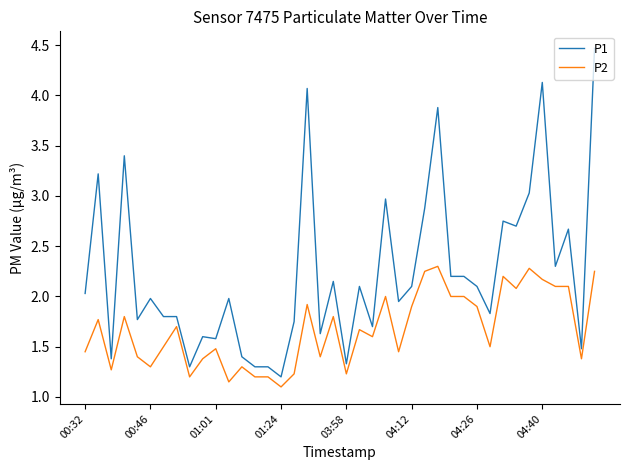

Which series has the largest total across all categories?

P1